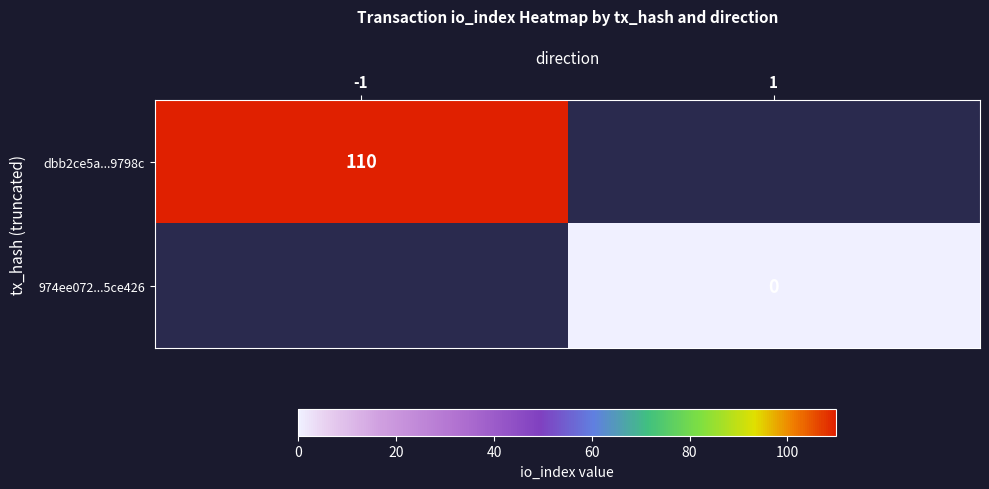

Which label corresponds to the largest value in the chart?

-1